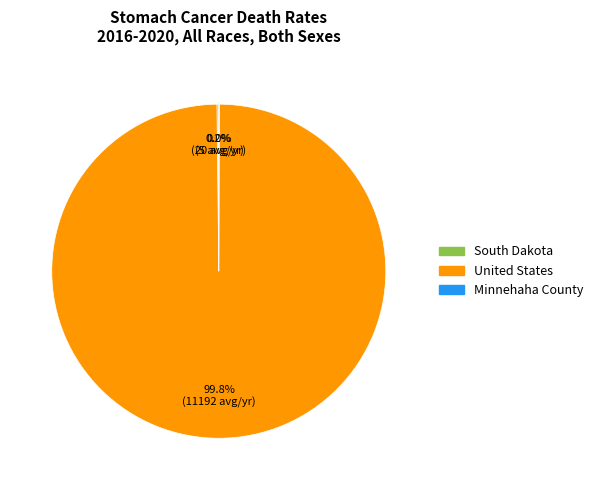

How much of the chart is everything except United States?

0.2%